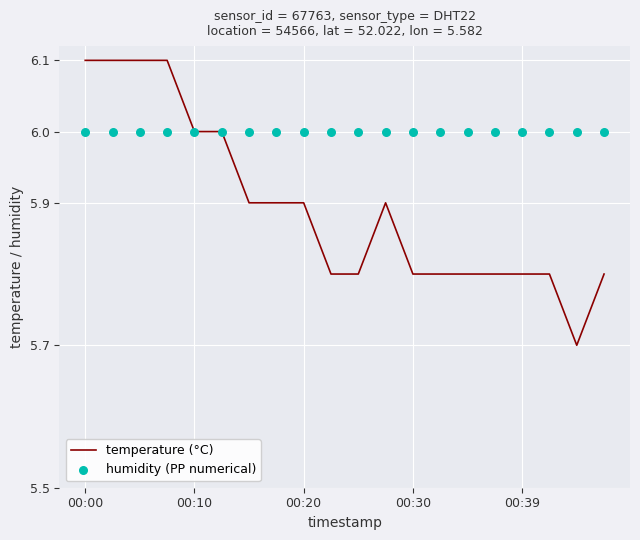

At how many categories does at least one series exceed 5?

20